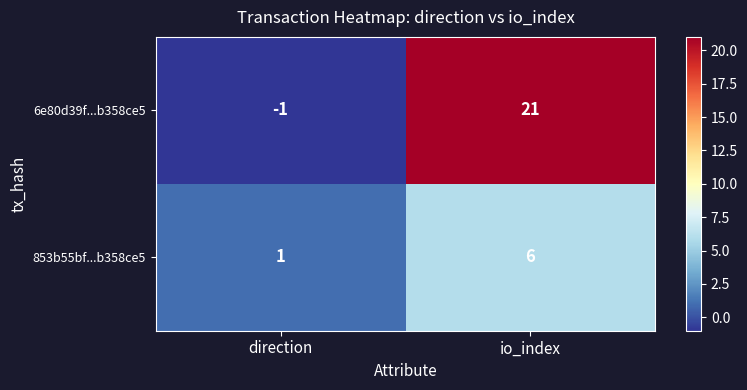

Count the number of categories in the chart.

2